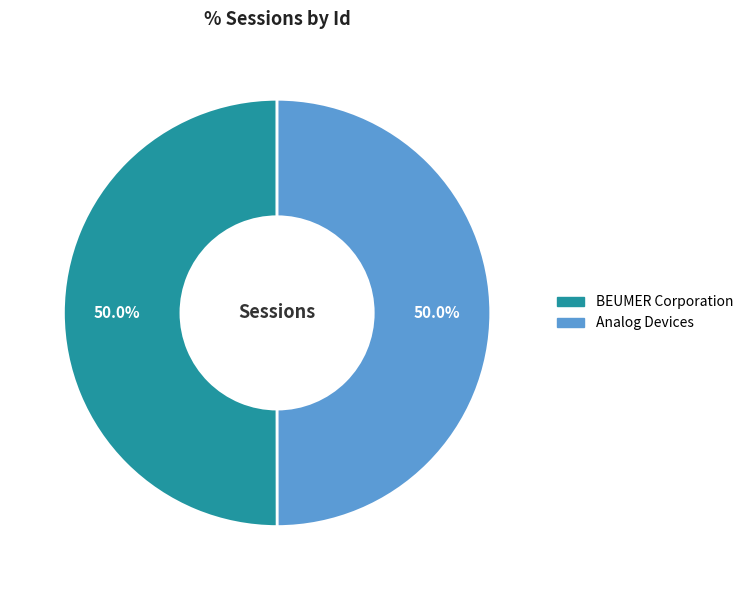

To the nearest percent, what portion does Analog Devices represent?

50%